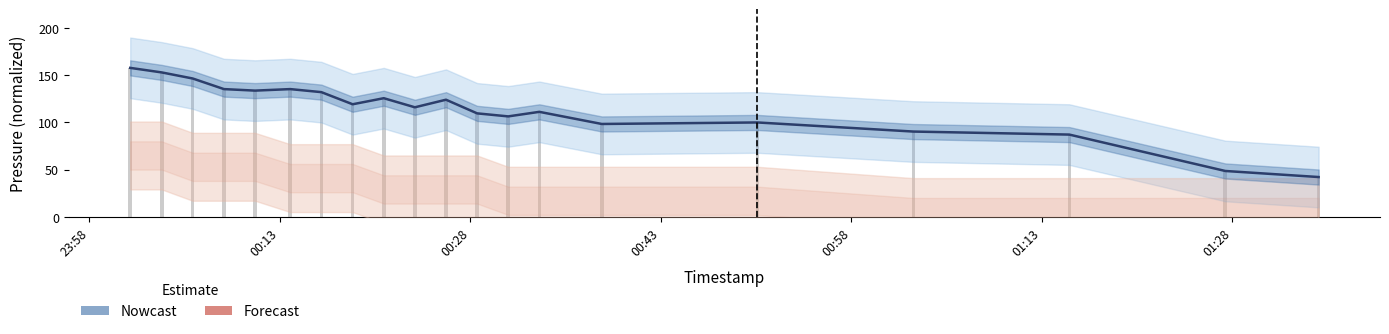

What is the highest value of the Forecast series?

65.0